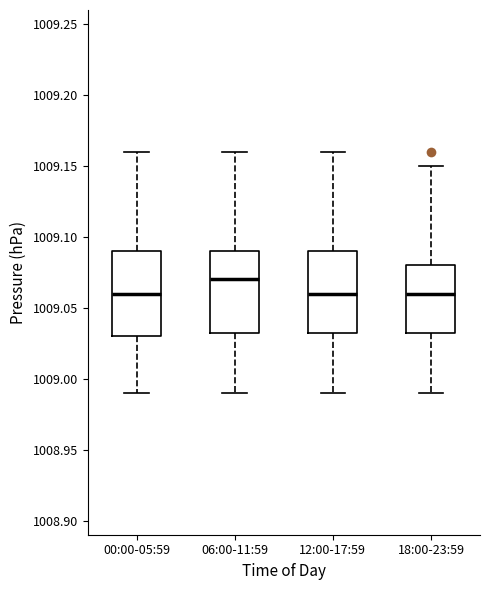

Reading left to right, transcribe this box plot: for each box, give where its median line is, the range the box spans, and where its two whiskers end, as read against the y-axis. The values are not printed on the chart, so give them approximately, as read against the axis.

00:00-05:59: median 1009.060, box 1009.030 to 1009.090, whiskers 1008.990 to 1009.160
06:00-11:59: median 1009.070, box 1009.035 to 1009.090, whiskers 1008.990 to 1009.160
12:00-17:59: median 1009.060, box 1009.035 to 1009.090, whiskers 1008.990 to 1009.160
18:00-23:59: median 1009.060, box 1009.035 to 1009.080, whiskers 1008.990 to 1009.150